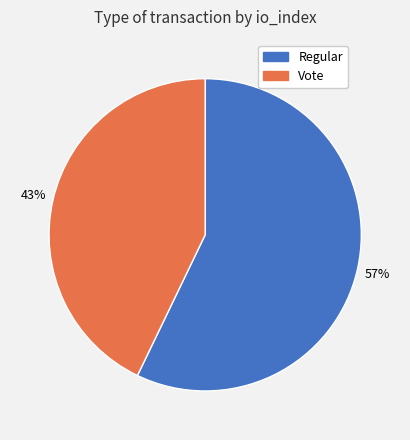

Count the number of slices in the pie.

2